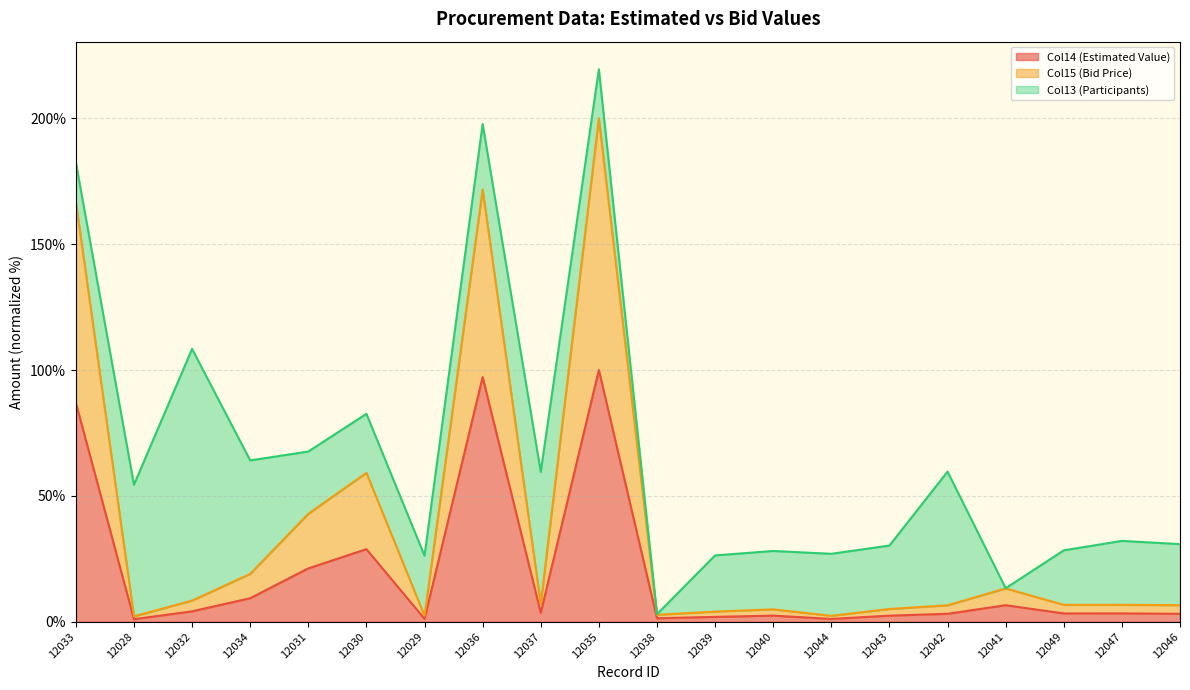

What is the difference between the Col14 (Estimated Value) values at 12029 and 12040?

1.3